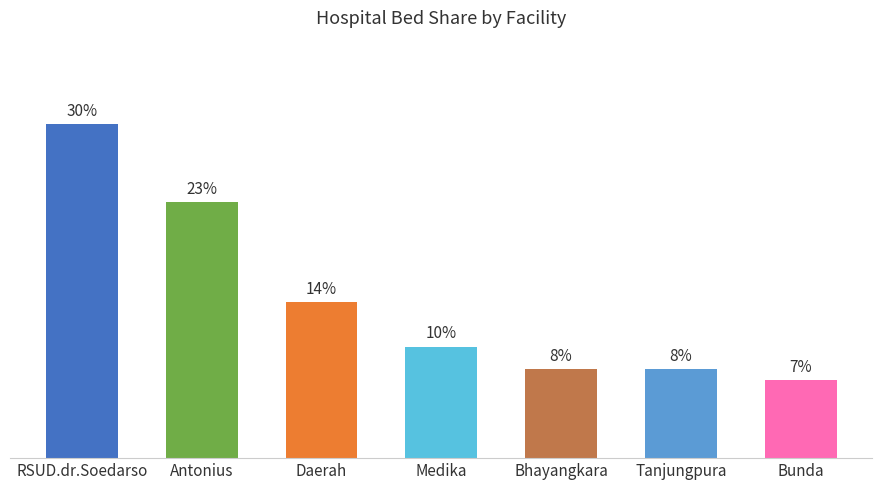

What is the label of the 4th bar from the left?

Medika